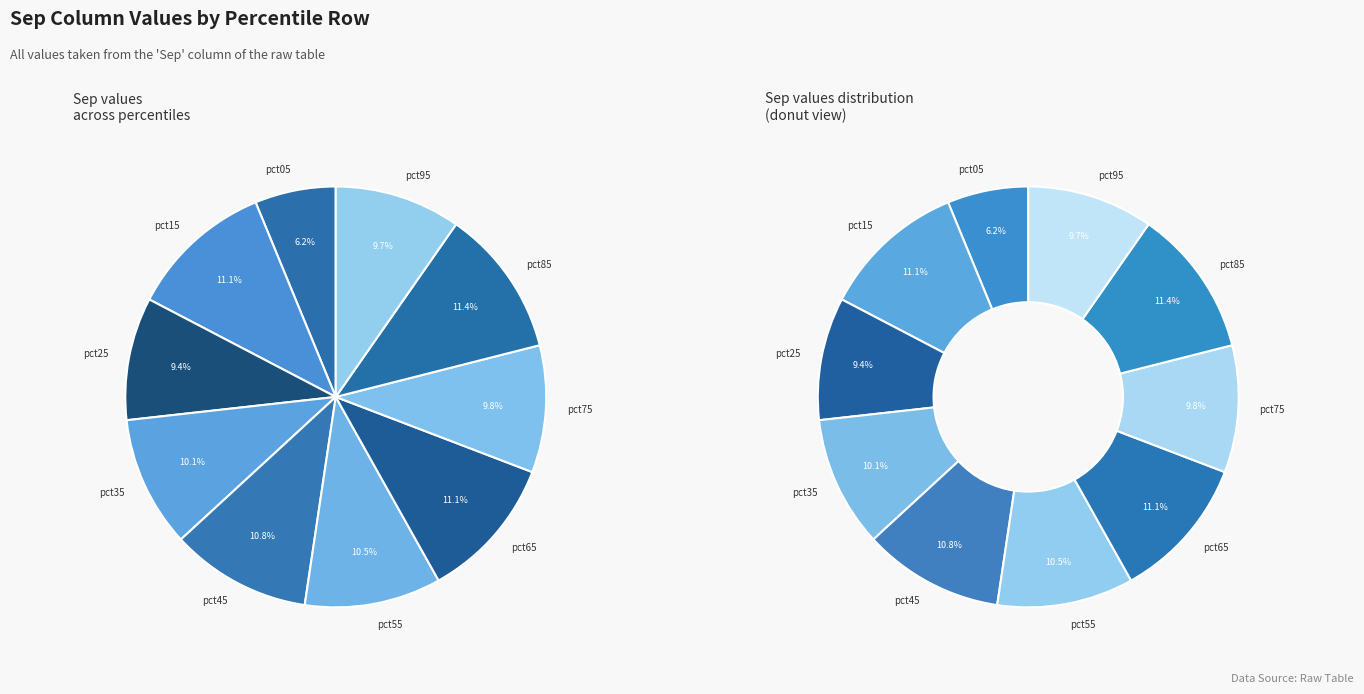

What is the total percentage of pct15 and pct85?

22.5%